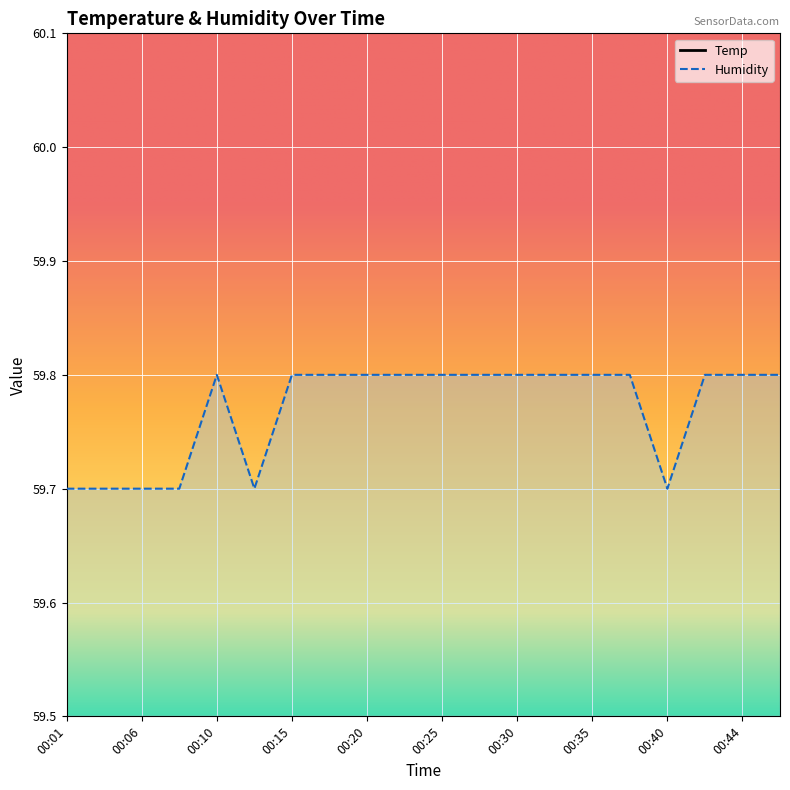

Reading left to right, extract all data points from this chart.

Temp: 00:01=19.1	00:03=19.1	00:06=19.1	00:08=19.1	00:10=19.1	00:13=19.1	00:15=19.1	00:18=19.1	00:20=19.1	00:23=19.1	00:25=19.1	00:27=19.1	00:30=19.1	00:32=19.1	00:35=19.1	00:37=19.1	00:40=19.0	00:42=19.1	00:44=19.1	00:47=19.1
Humidity: 00:01=59.7	00:03=59.7	00:06=59.7	00:08=59.7	00:10=59.8	00:13=59.7	00:15=59.8	00:18=59.8	00:20=59.8	00:23=59.8	00:25=59.8	00:27=59.8	00:30=59.8	00:32=59.8	00:35=59.8	00:37=59.8	00:40=59.7	00:42=59.8	00:44=59.8	00:47=59.8